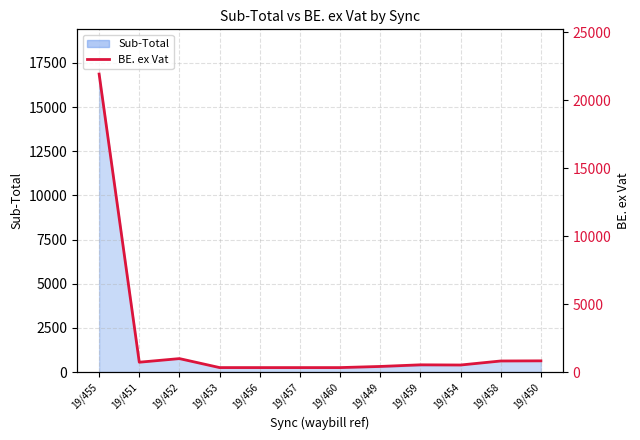

Read the value at 19/454.

515.5